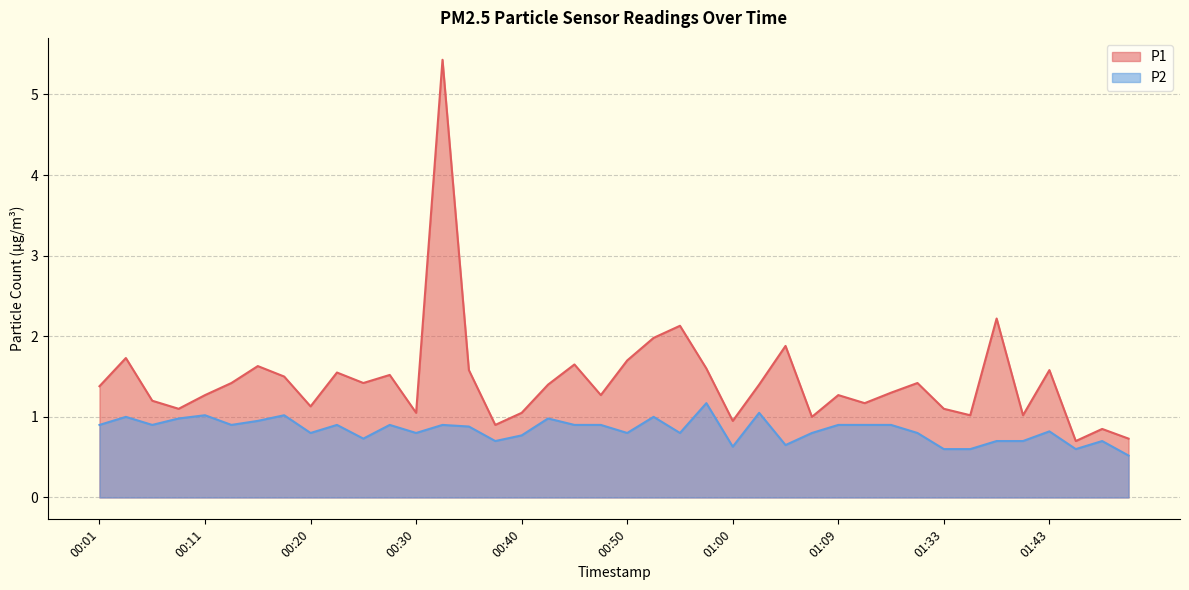

What is the minimum value for P1?

0.7